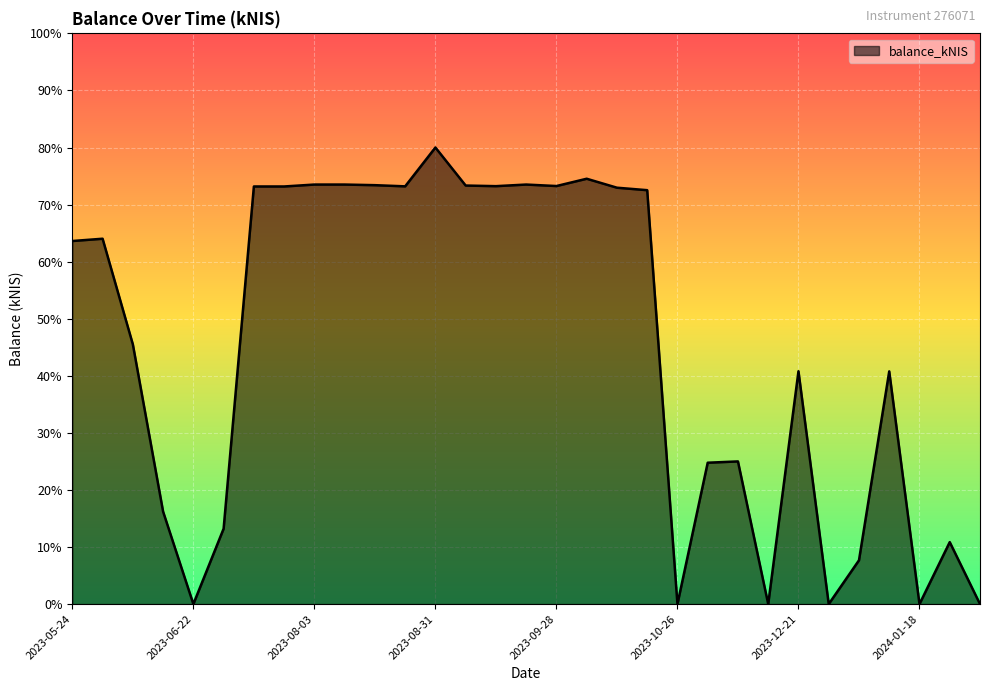

What is the difference between the maximum and minimum values?

80.0